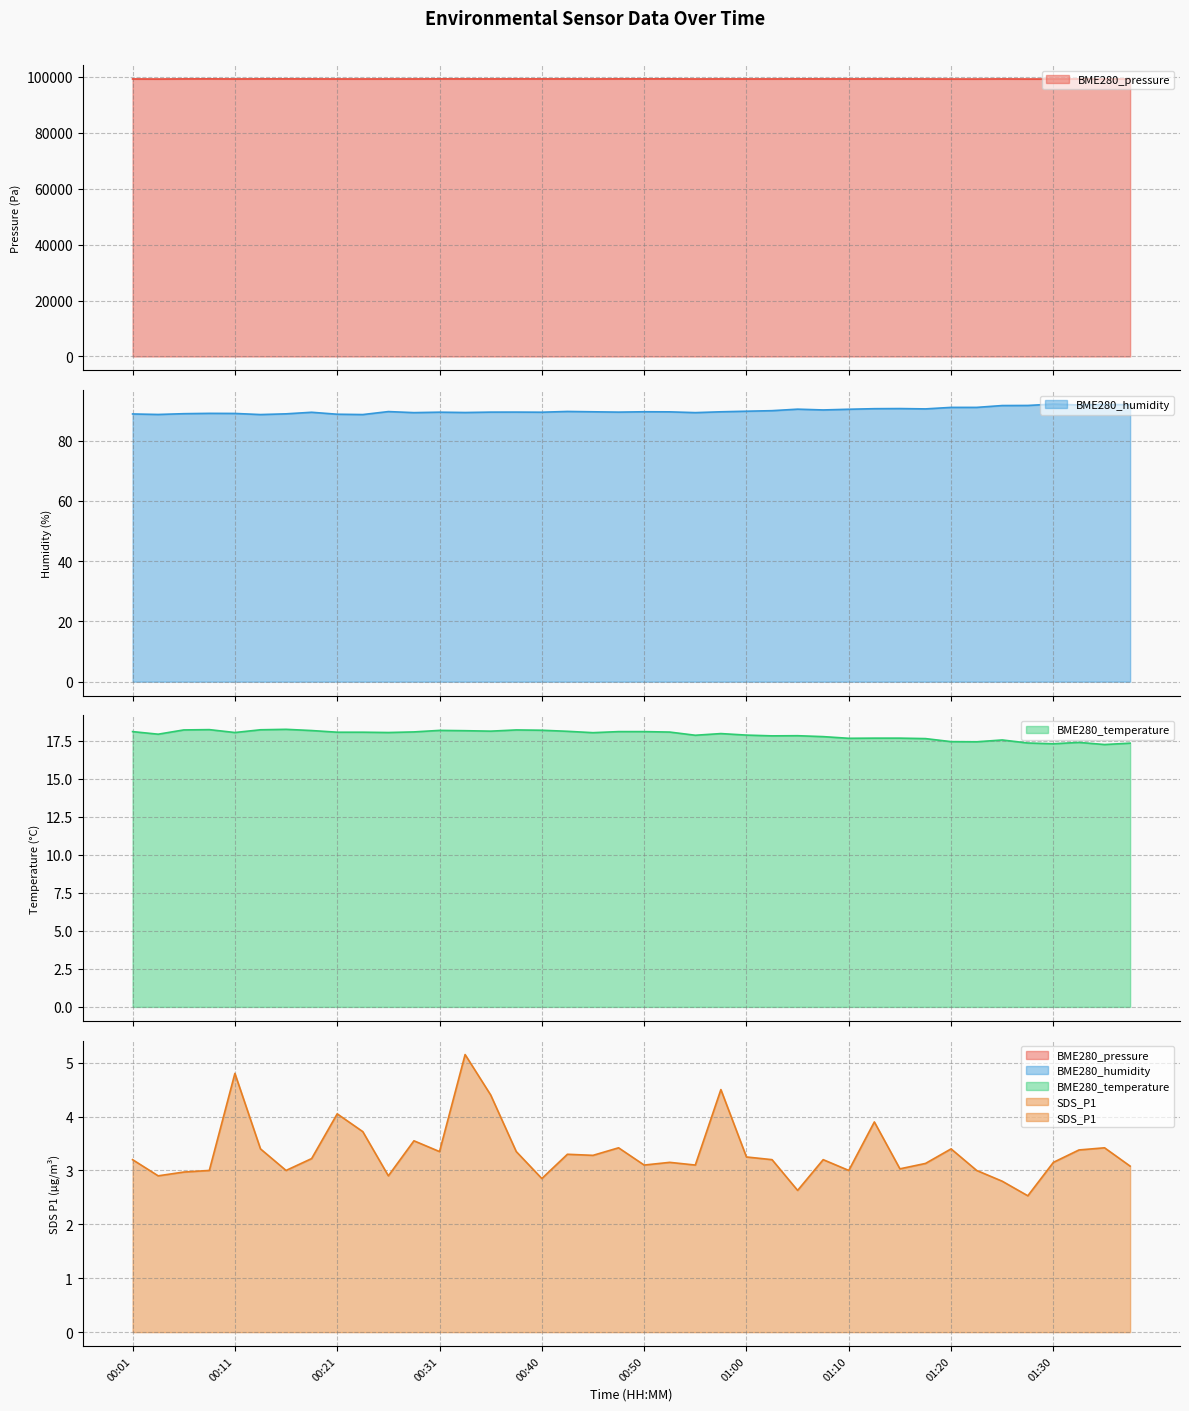

What is the approximate value of BME280_humidity at 01:22?

91.0